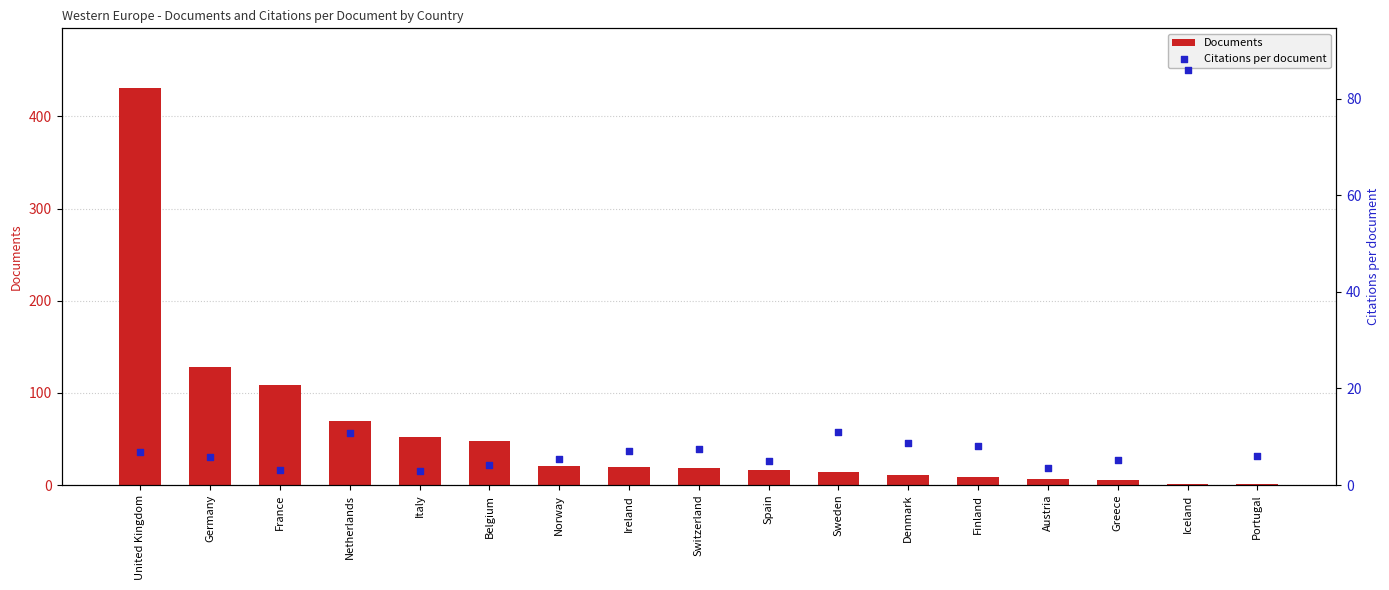

Is the value of Citations per document at Denmark greater than the value of Documents at Portugal?

Yes